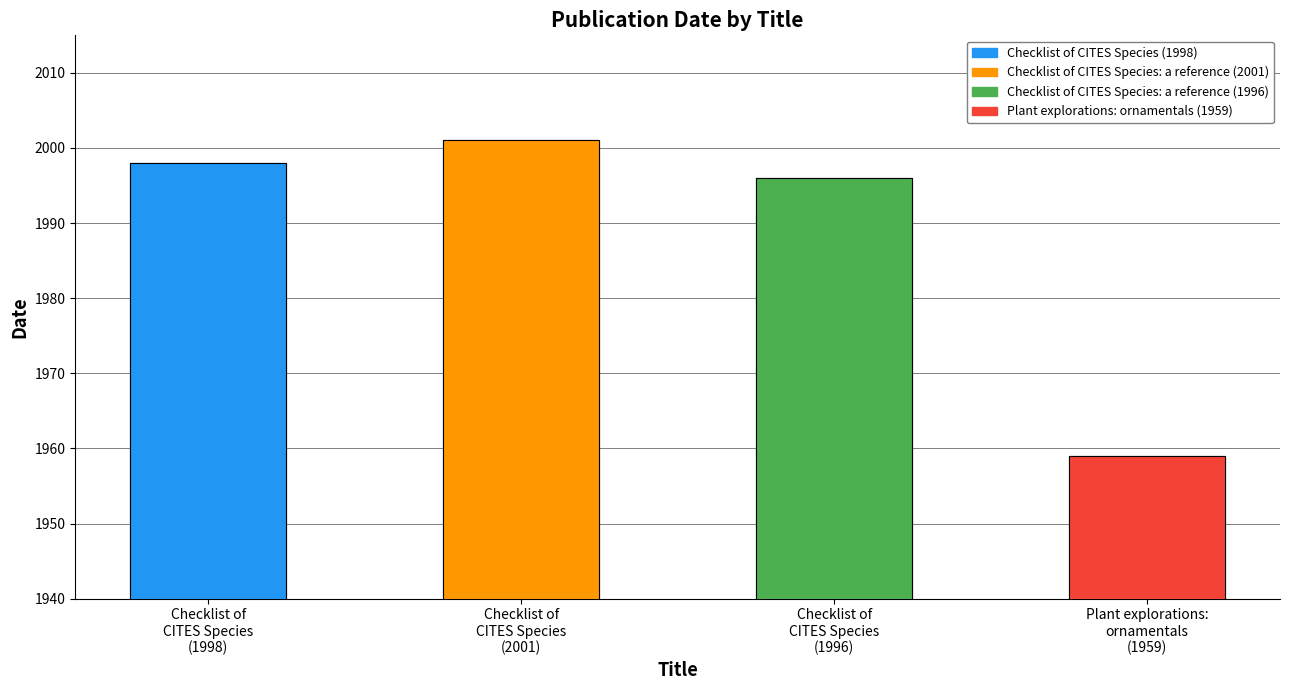

What is the minimum value shown in the chart?

1959